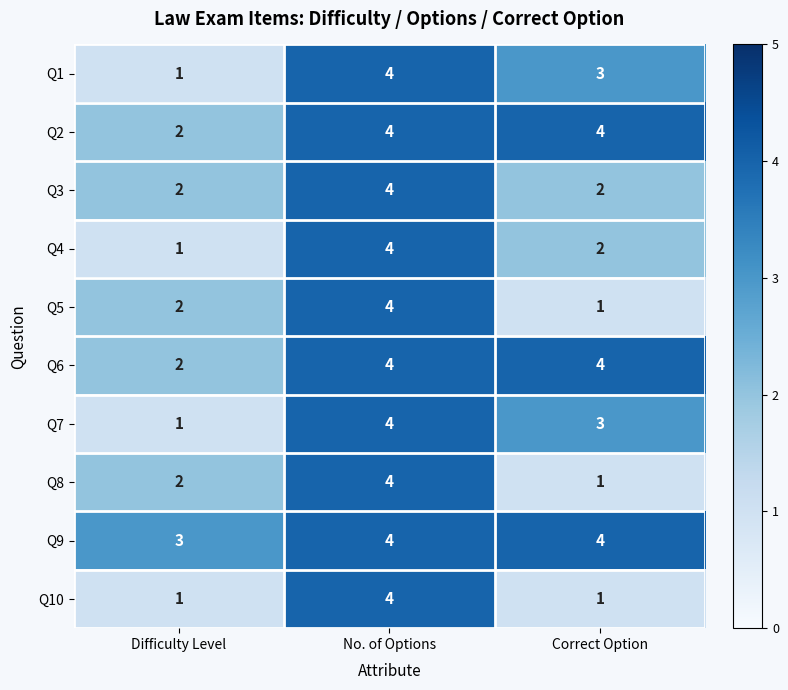

The Q9 series shows 6 at No. of Options. True or false?

False